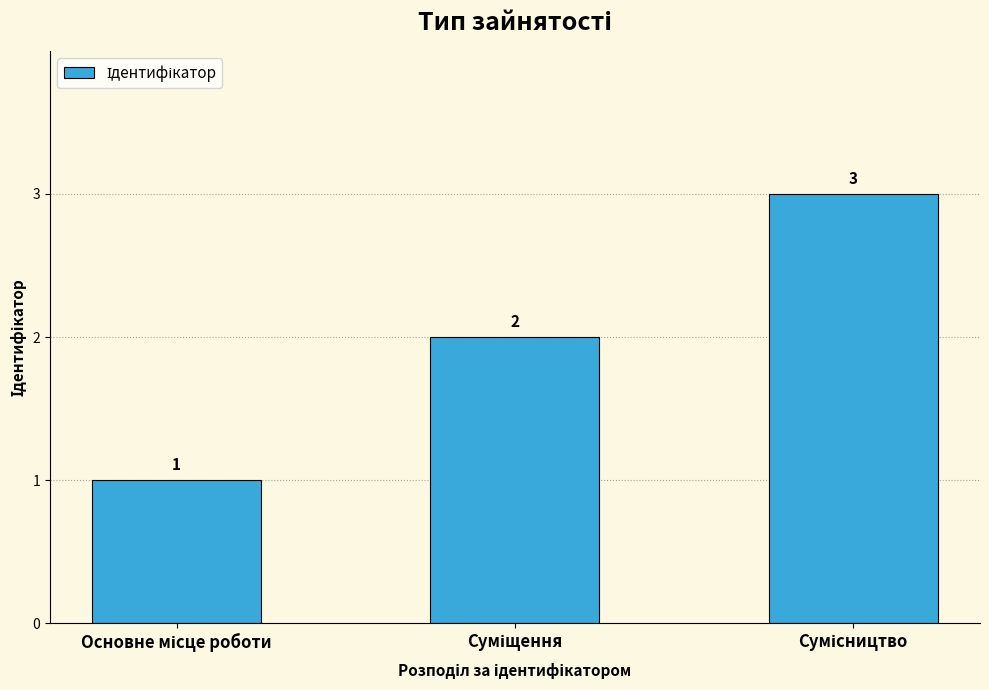

What is the sum of all values?

6